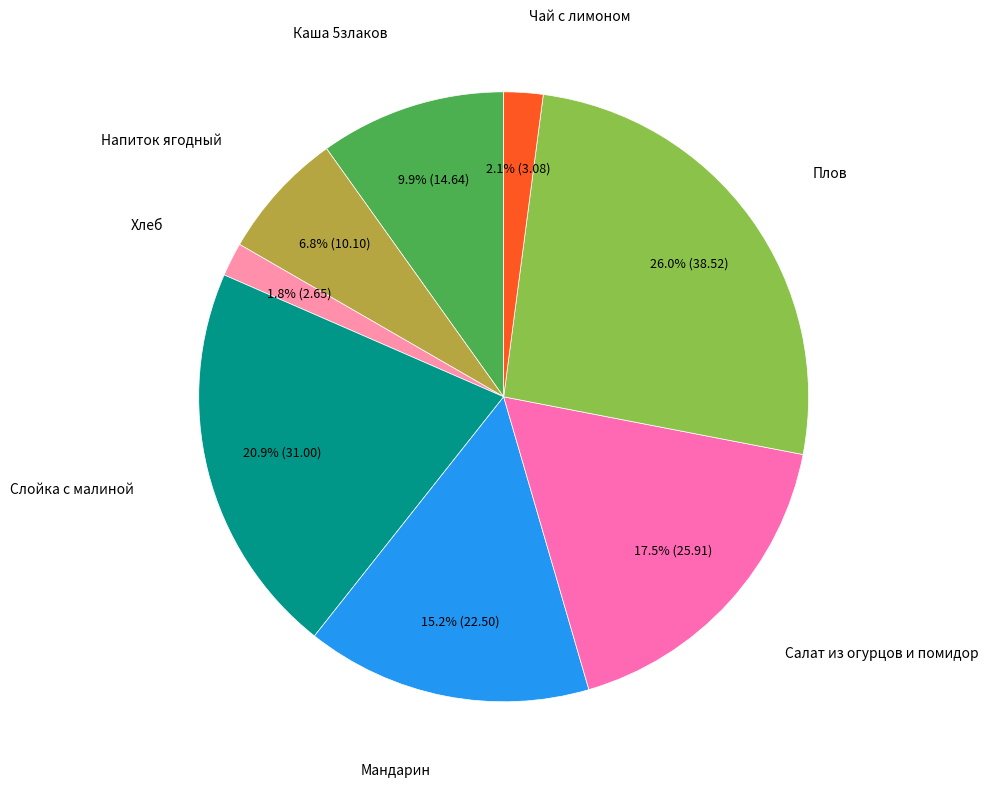

Rank the categories by value from lowest to highest.

Хлеб, Чай с лимоном, Напиток ягодный, Каша 5злаков, Мандарин, Салат из огурцов и помидор, Слойка с малиной, Плов